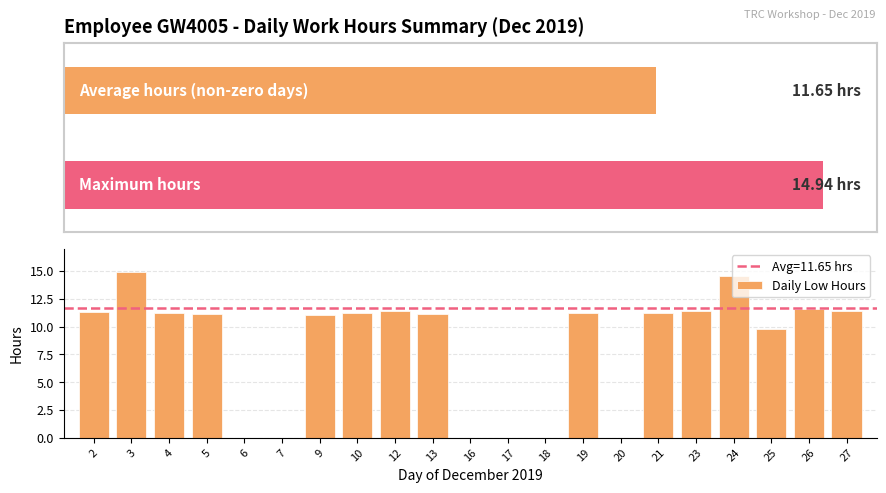

The value at 16 is -6.1. True or false?

False